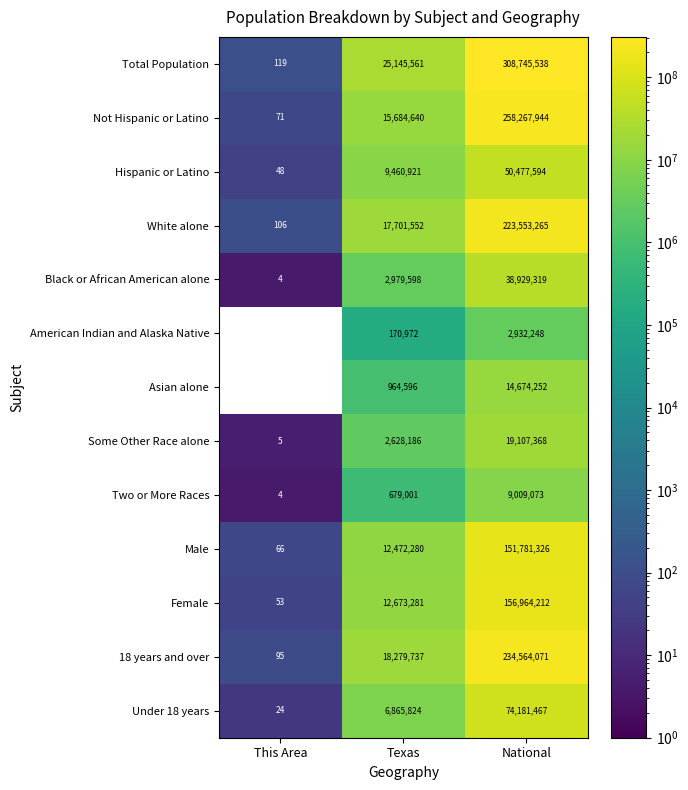

What is the sum of the Female values at National and This Area?

156964265